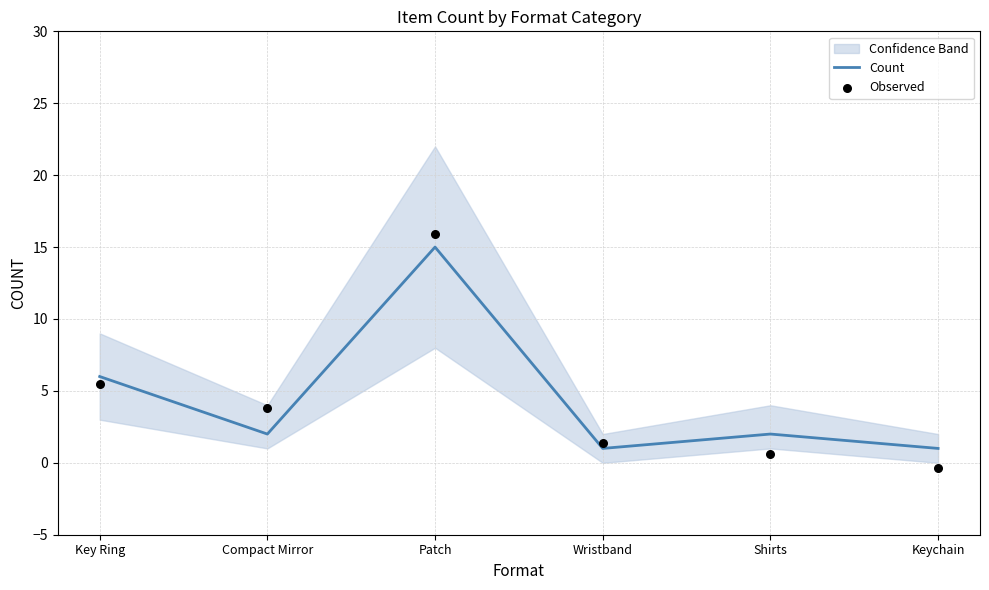

Which series has the largest total across all categories?

Count